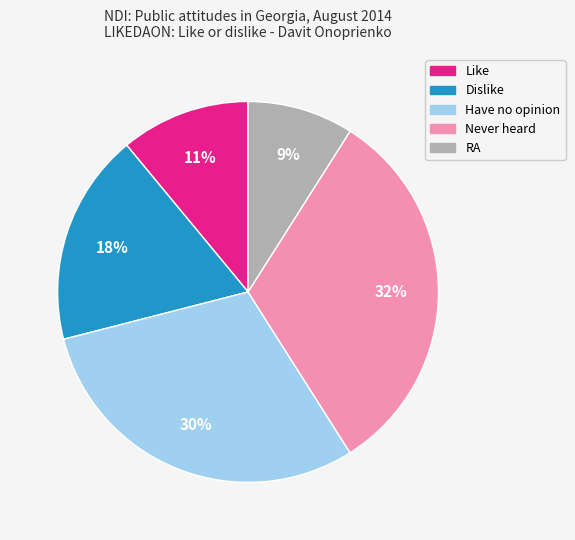

The Have no opinion slice represents 30% of the pie. True or false?

True